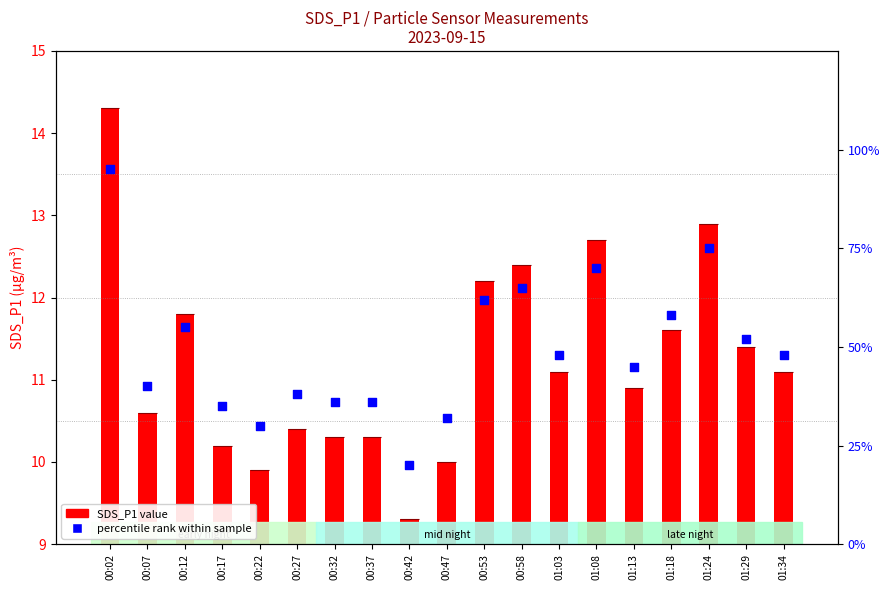

Is the value of SDS_P1 value at 00:17 greater than the value of percentile rank within sample at 00:22?

No